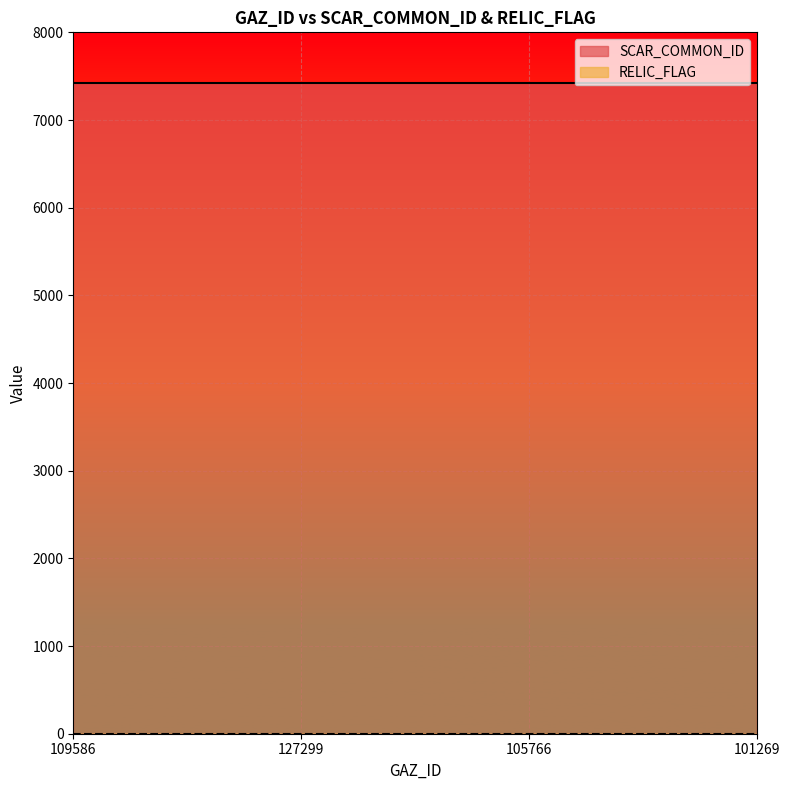

What is the total value across all series at 127299?

7420